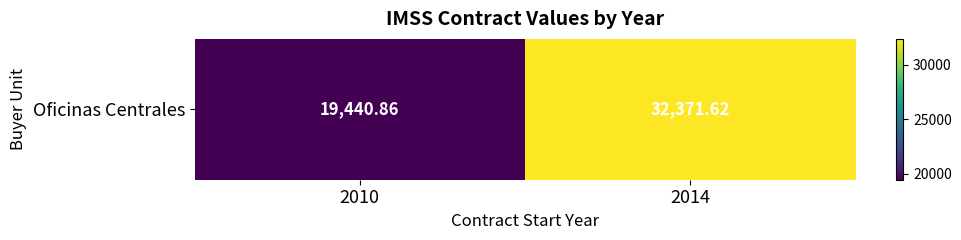

What is the difference between the values at 2014 and 2010?

12930.8